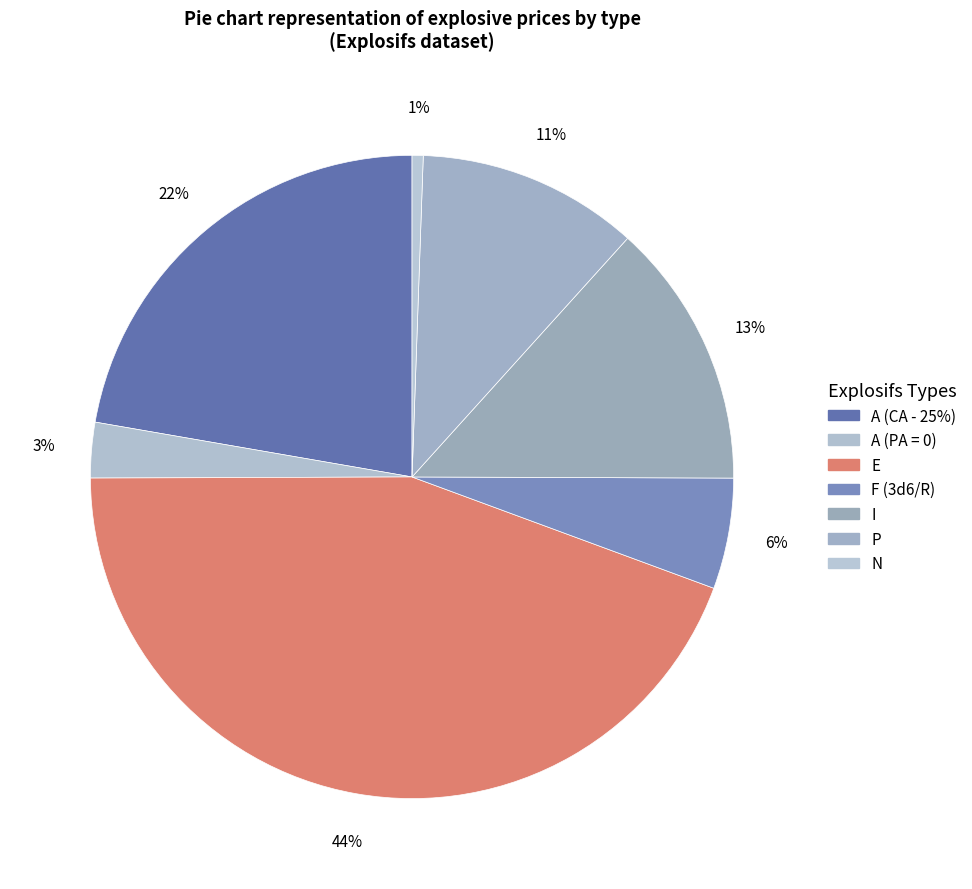

Count the number of slices in the pie.

7